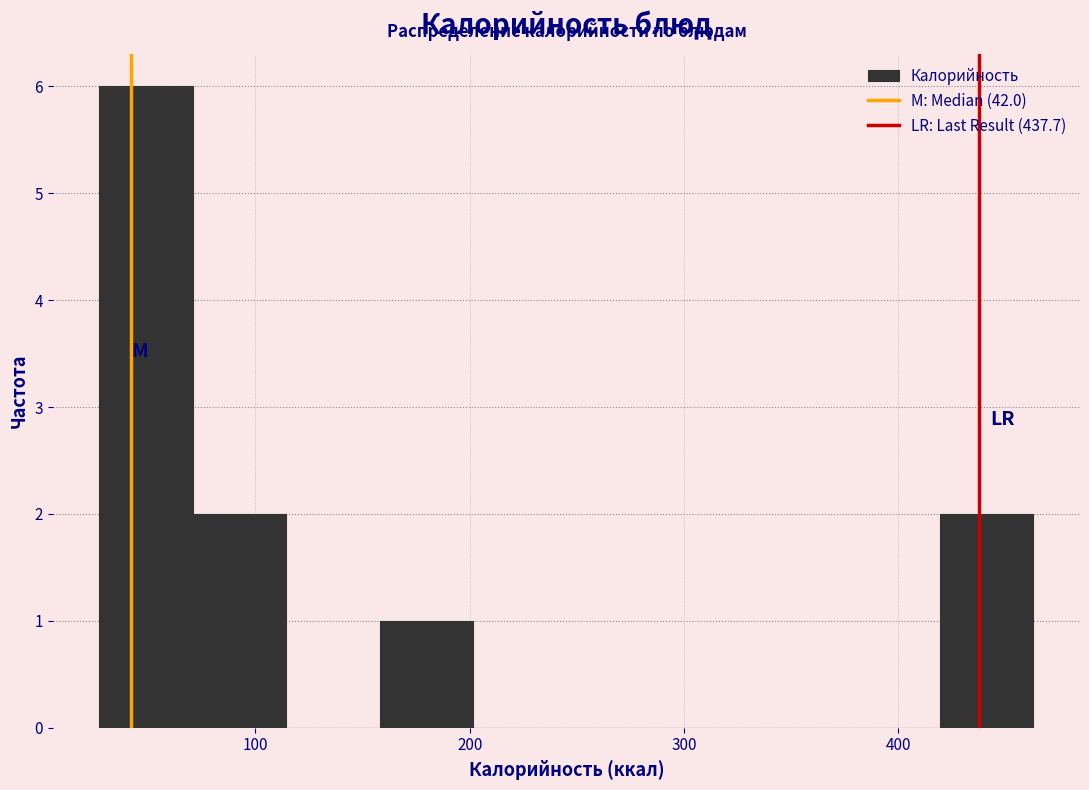

Over which range of the x-axis is the bar tallest?

30 to 70